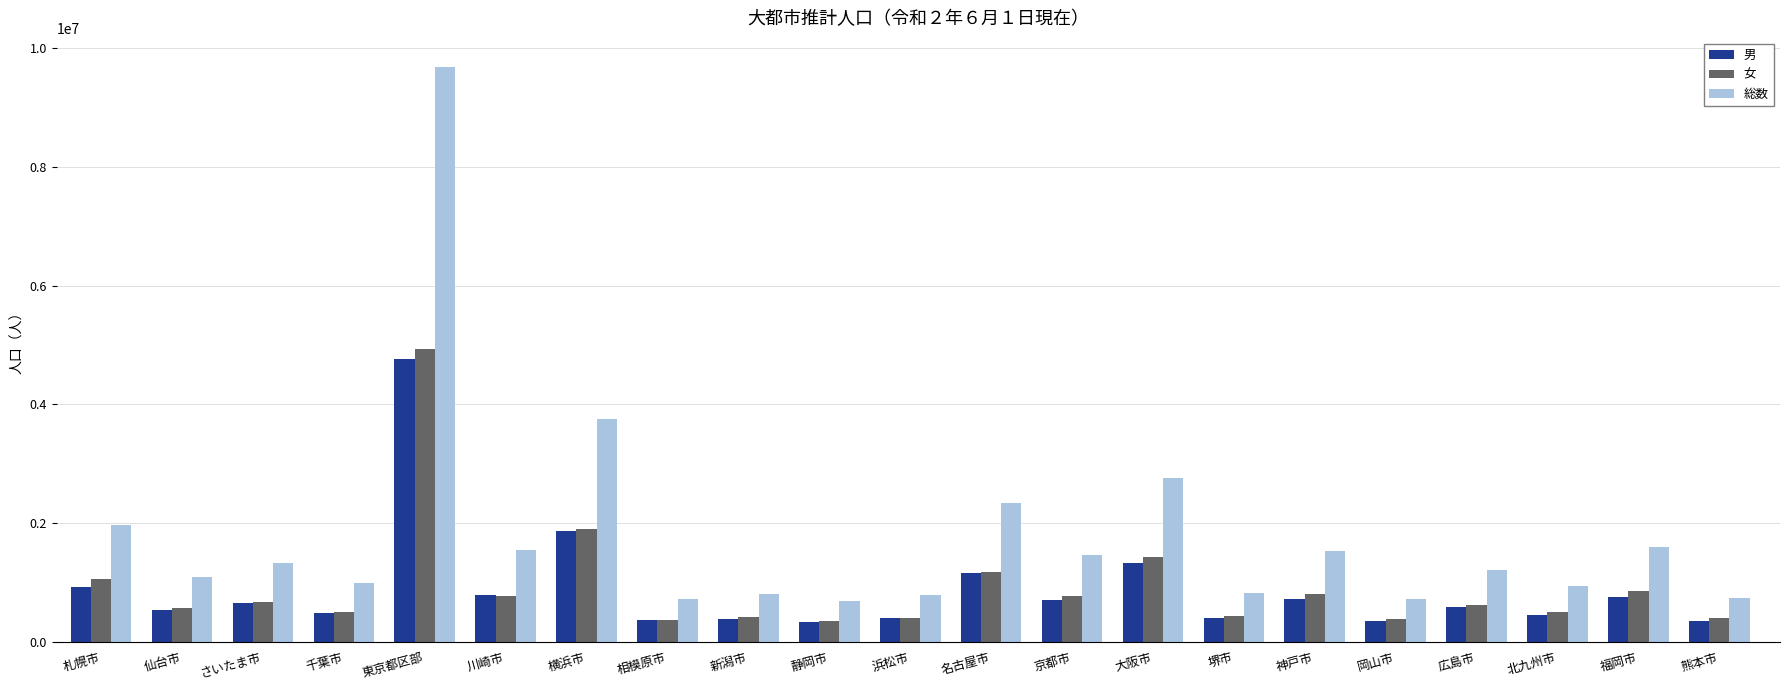

What is the smallest value displayed?

335806